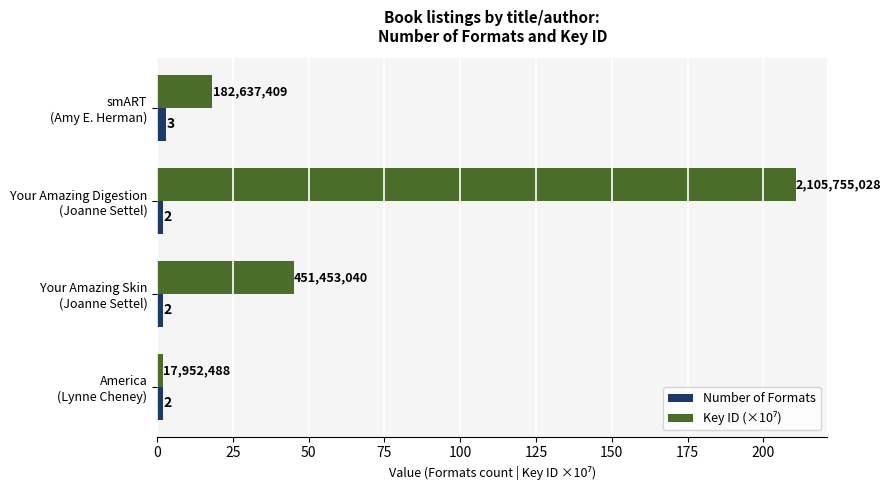

What is the minimum value shown in the chart?

1.8